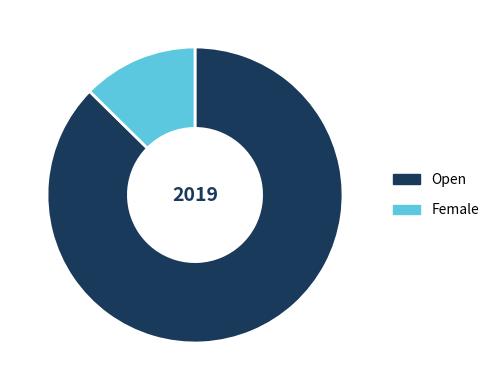

Does Open account for over 50% of the chart?

Yes